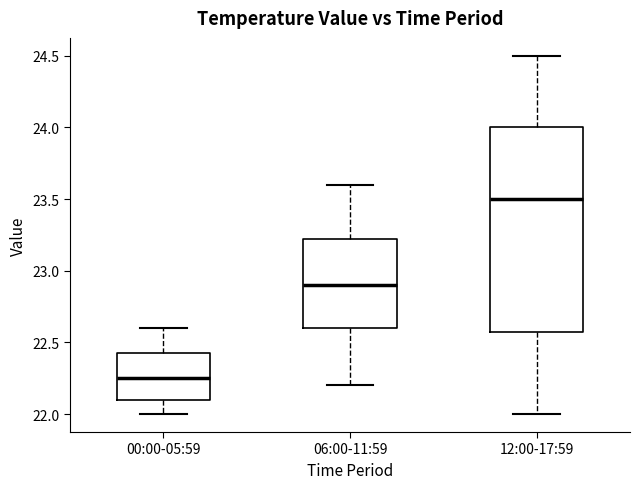

Reading left to right, read every box against the y-axis: the position of its median line, the range the box covers, and the ends of its whiskers. The values are not printed on the chart, so give them approximately, as read against the axis.

00:00-05:59: median 22.25, box 22.10 to 22.45, whiskers 22.00 to 22.60
06:00-11:59: median 22.90, box 22.60 to 23.25, whiskers 22.20 to 23.60
12:00-17:59: median 23.50, box 22.60 to 24.00, whiskers 22.00 to 24.50